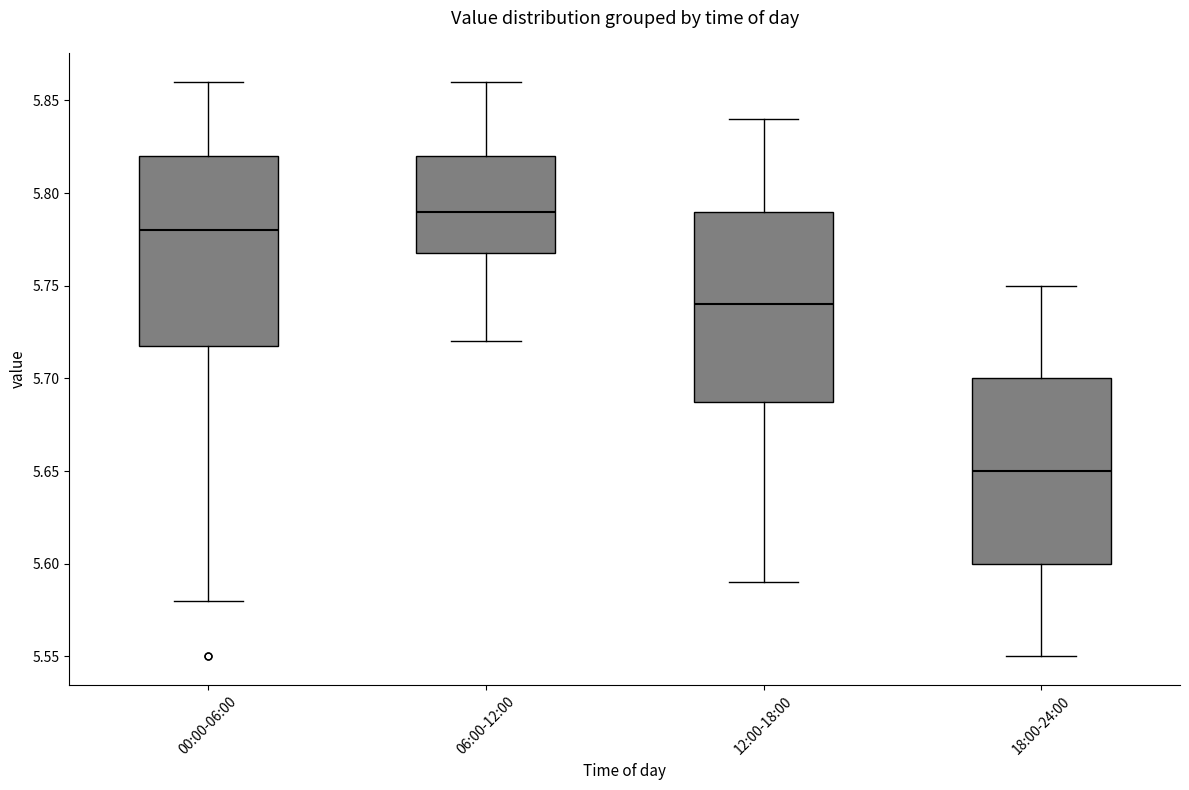

Reading left to right, read every box against the y-axis: the position of its median line, the range the box covers, and the ends of its whiskers. The values are not printed on the chart, so give them approximately, as read against the axis.

00:00-06:00: median 5.78, box 5.72 to 5.82, whiskers 5.58 to 5.86
06:00-12:00: median 5.79, box 5.77 to 5.82, whiskers 5.72 to 5.86
12:00-18:00: median 5.74, box 5.69 to 5.79, whiskers 5.59 to 5.84
18:00-24:00: median 5.65, box 5.60 to 5.70, whiskers 5.55 to 5.75